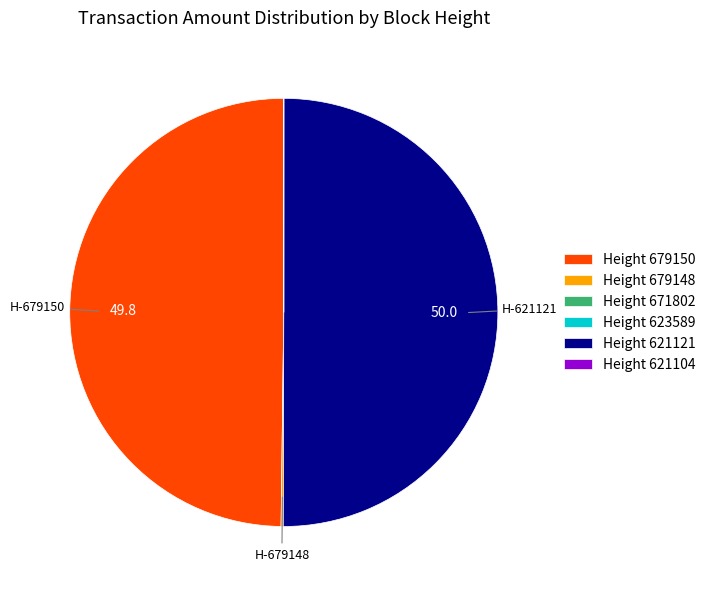

Which slice represents more than half of the pie?

Height 621121